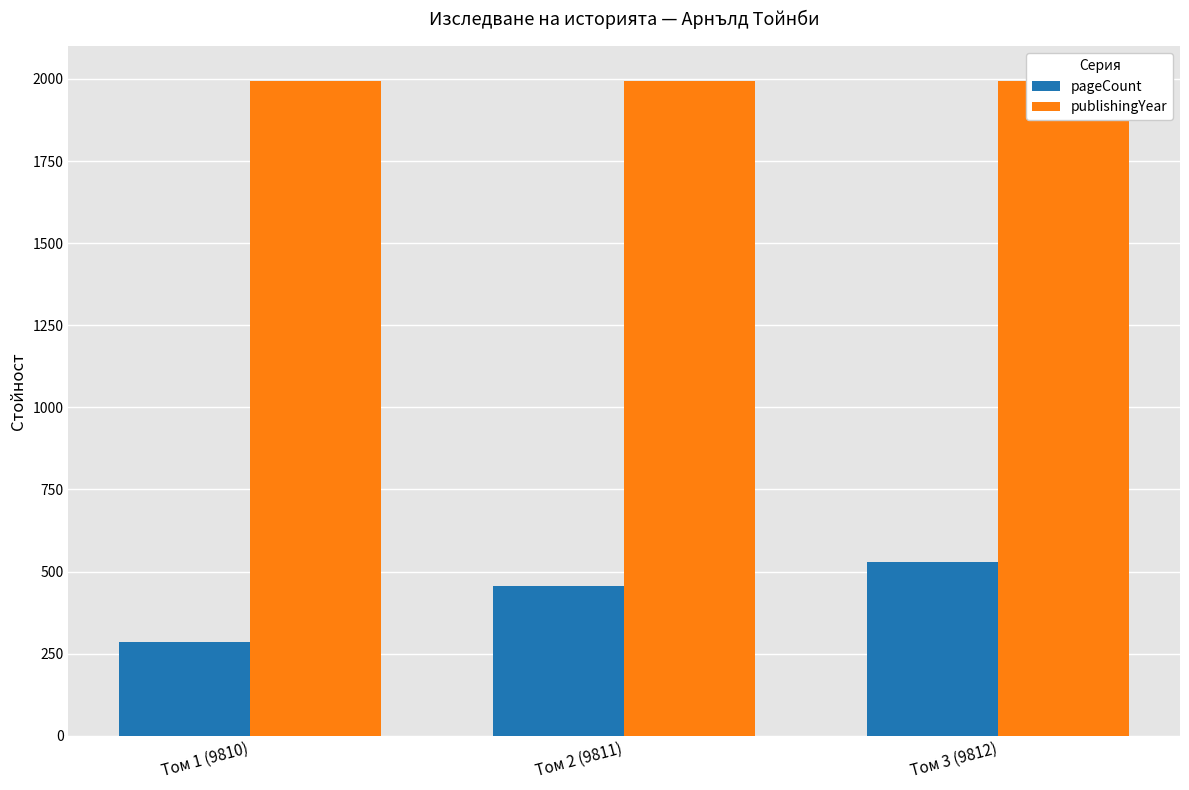

What is the difference between the pageCount values at Том 3 (9812) and Том 2 (9811)?

72